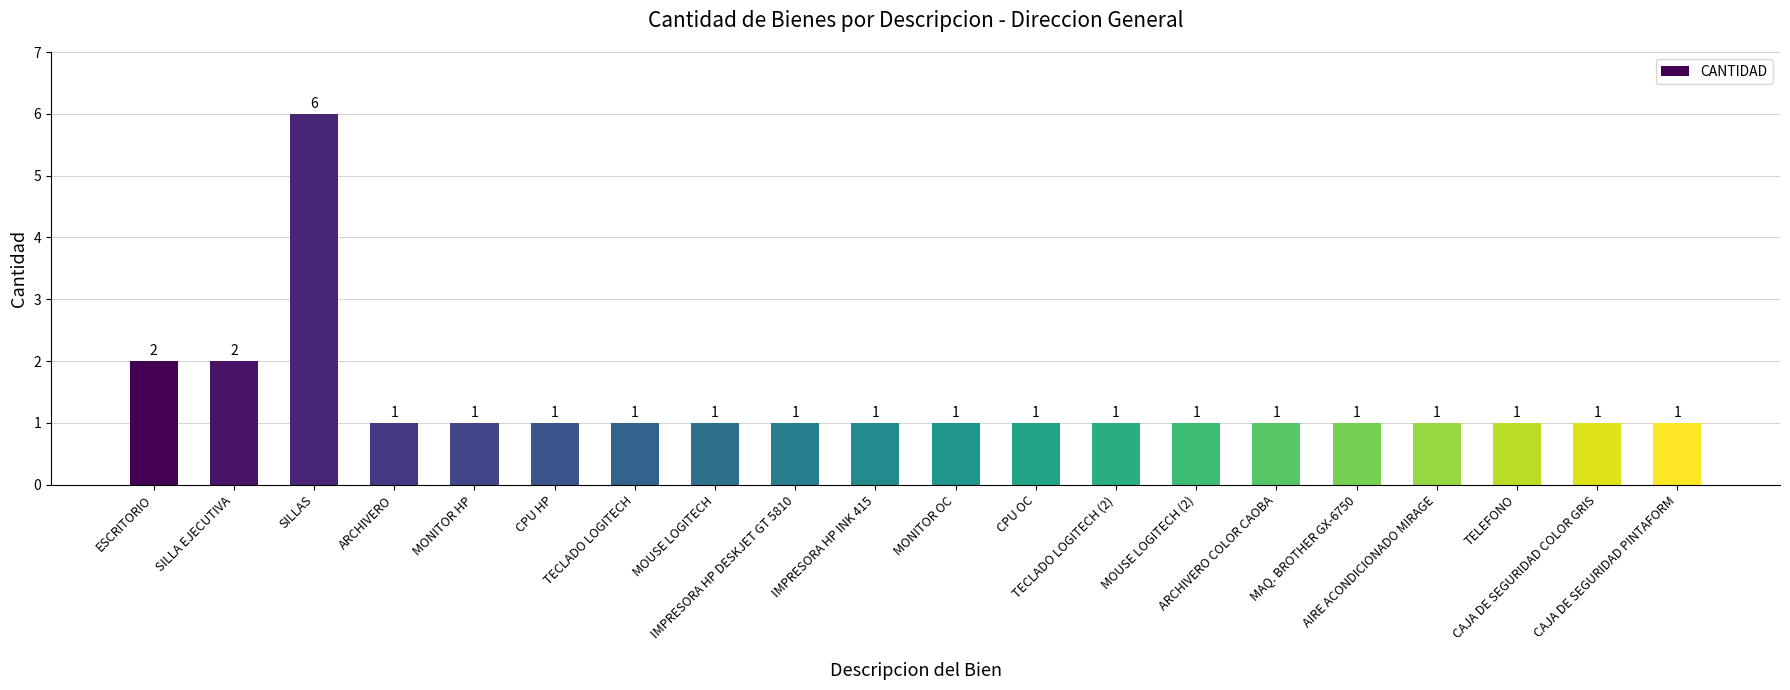

Which label corresponds to the largest value in the chart?

SILLAS